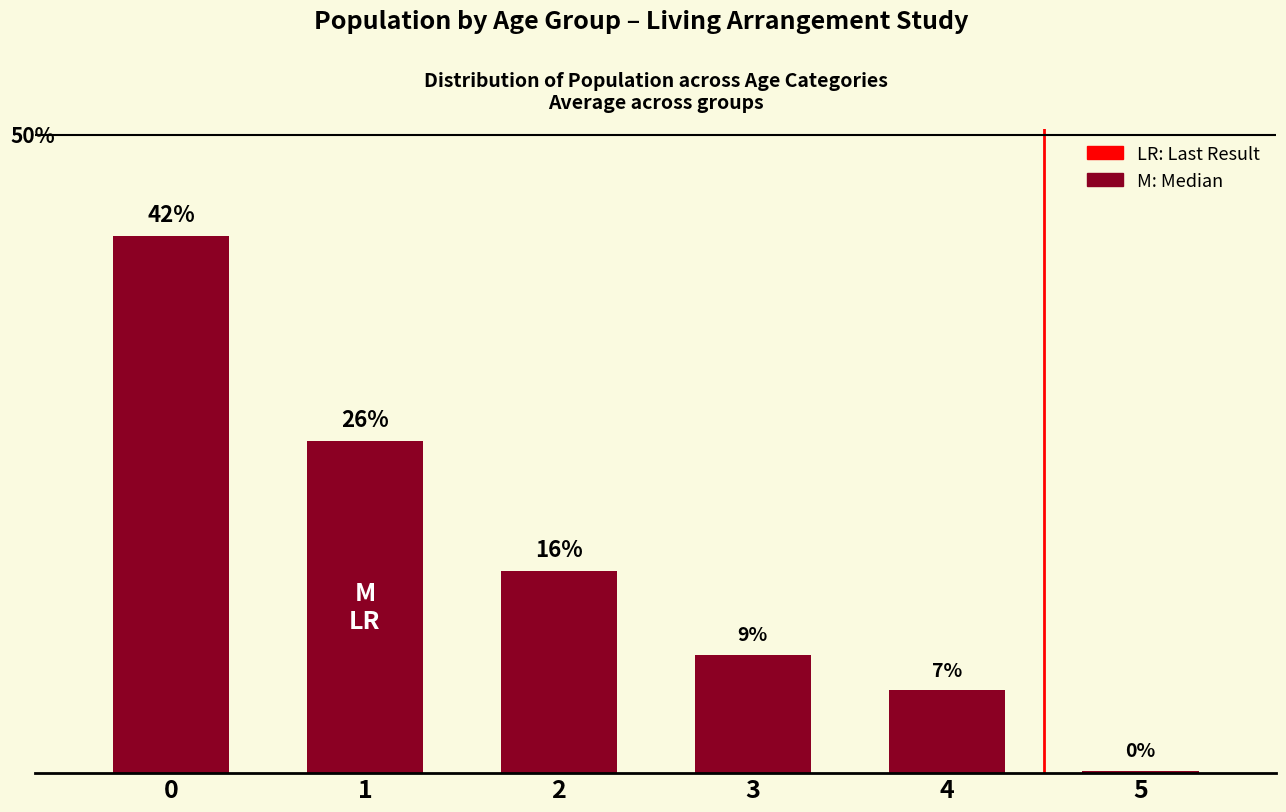

List the labels in order of value, largest first.

0, 1, 2, 3, 4, 5